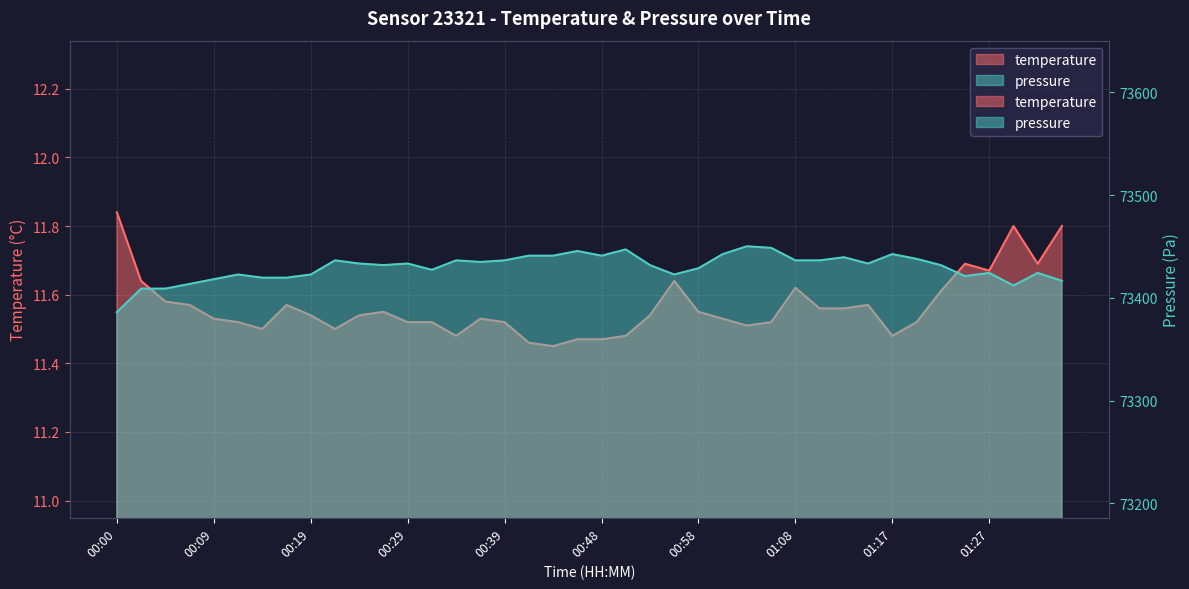

Rank the series at 00:05 from lowest to highest value.

temperature, pressure